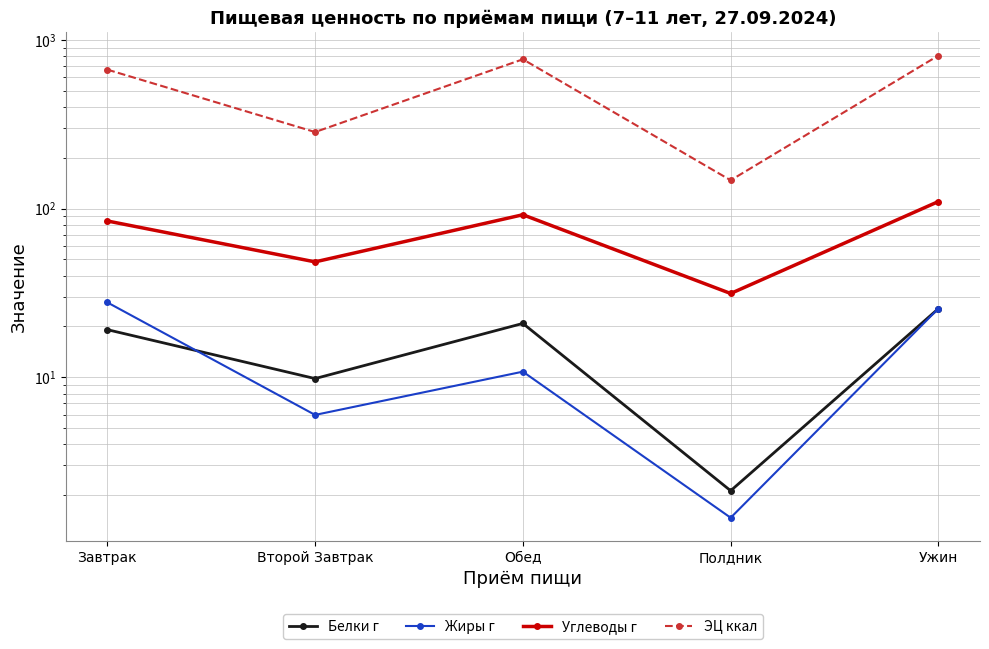

Between Завтрак and Ужин, which series saw the biggest shift?

ЭЦ ккал